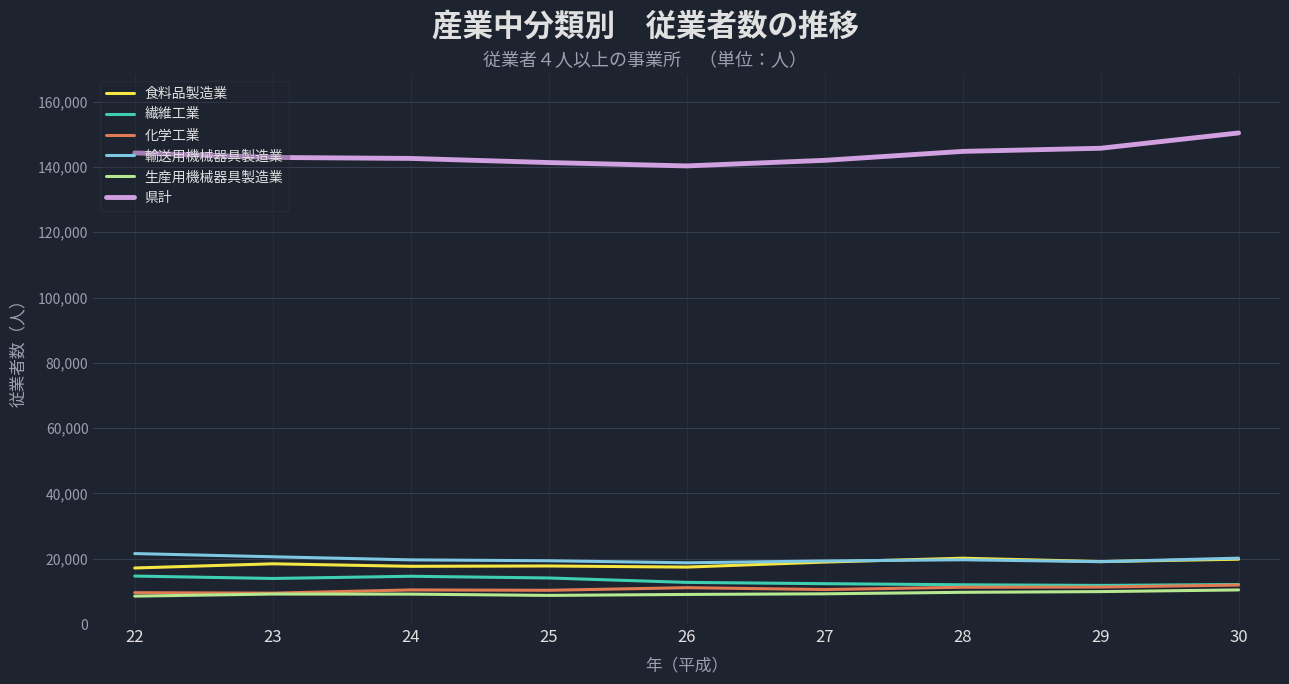

What is the difference between the maximum and minimum values in the 繊維工業 series?

2871